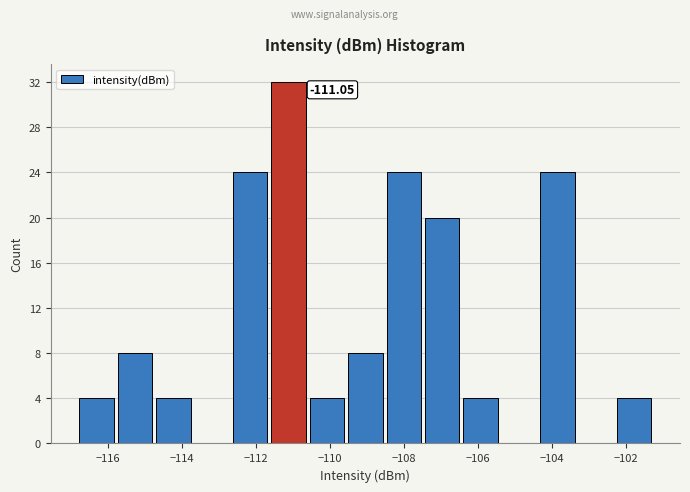

Which range on the x-axis has the tallest bar?

-111.6 to -110.6